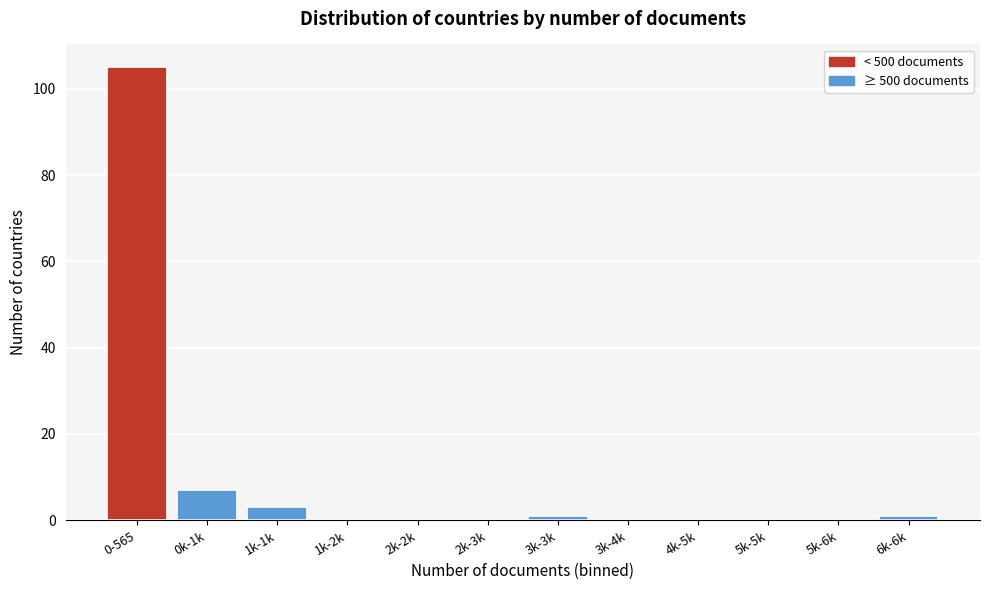

Reading right to left, transcribe all the data shown in this chart.

6k-6k=1	5k-6k=0	5k-5k=0	4k-5k=0	3k-4k=0	3k-3k=1	2k-3k=0	2k-2k=0	1k-2k=0	1k-1k=3	0k-1k=7	0-565=105